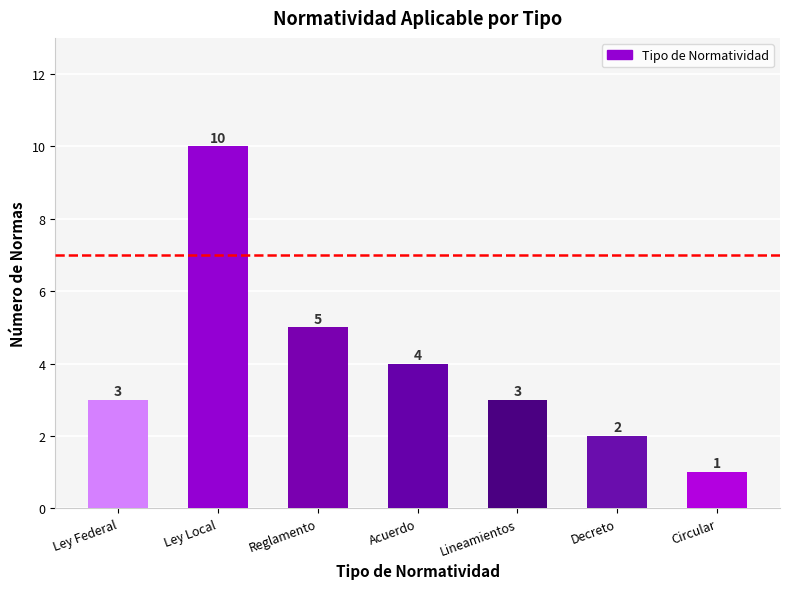

The value at Acuerdo is 6. True or false?

False